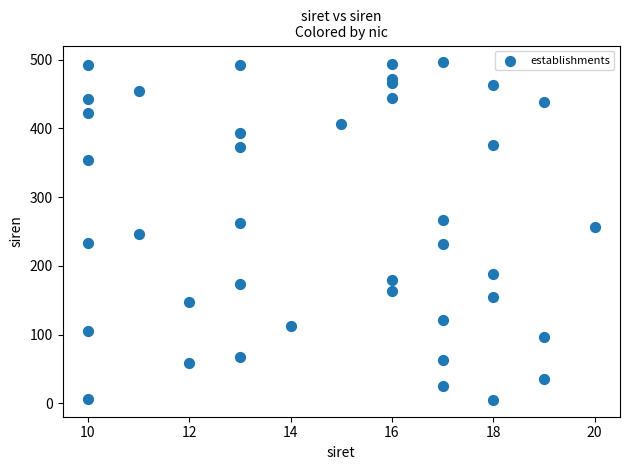

What is the range of X values (max minus min)?

10